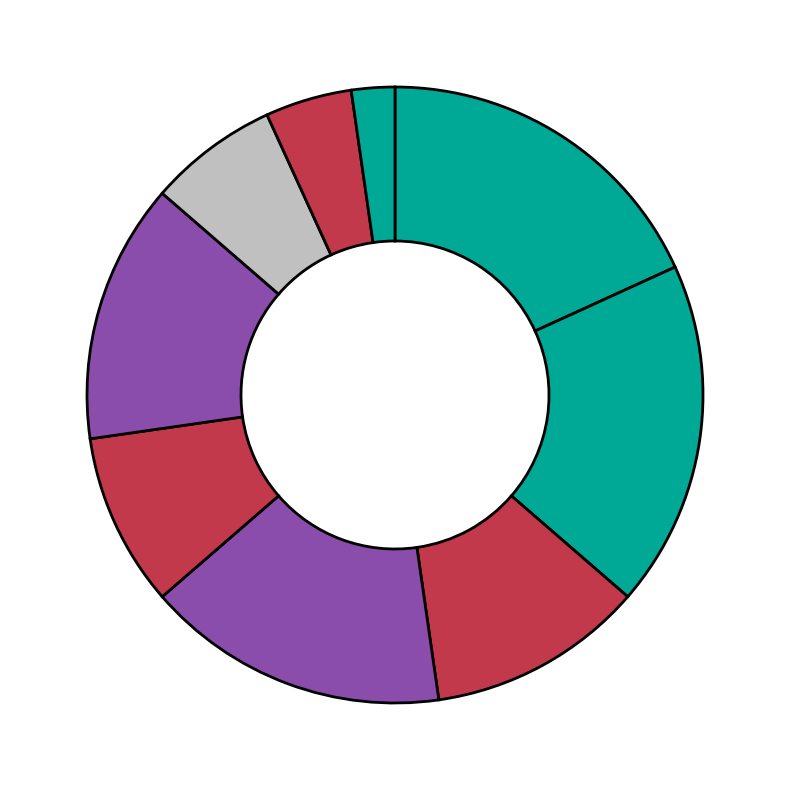

Is there any slice that represents more than half of the pie?

No